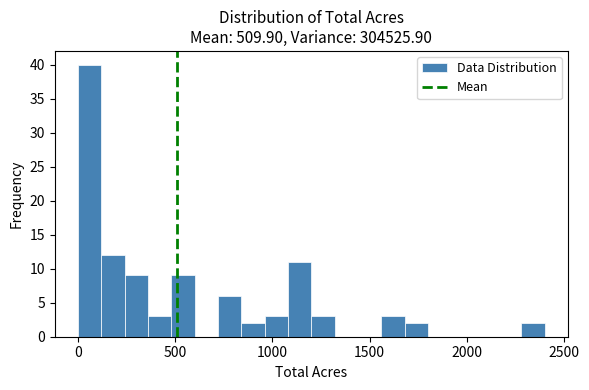

Around what value on the x-axis is the tallest bar? Give the approximate position of its centre, as read against the axis.

50